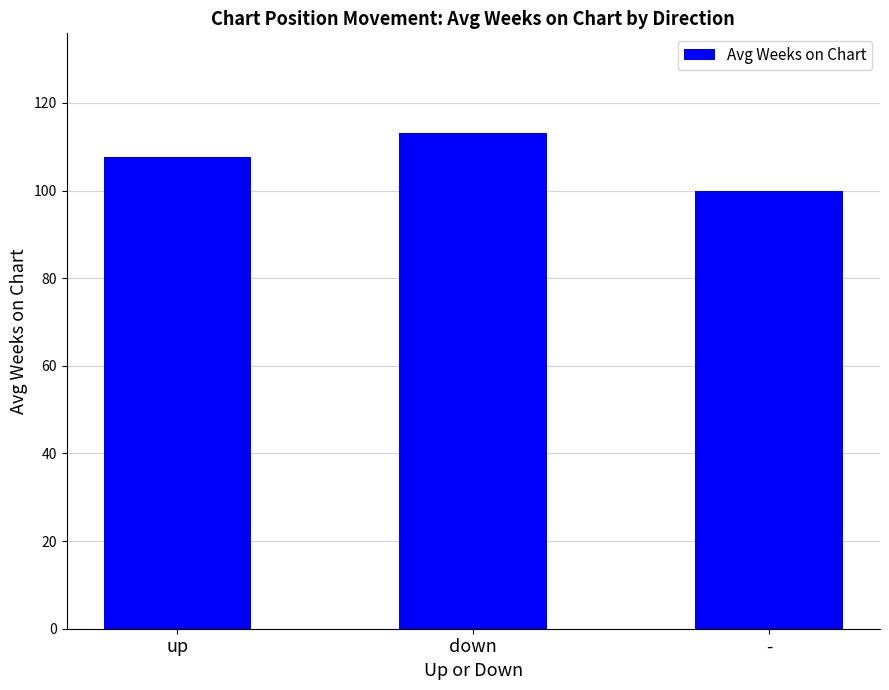

Where is the data nearest to the value 106?

up